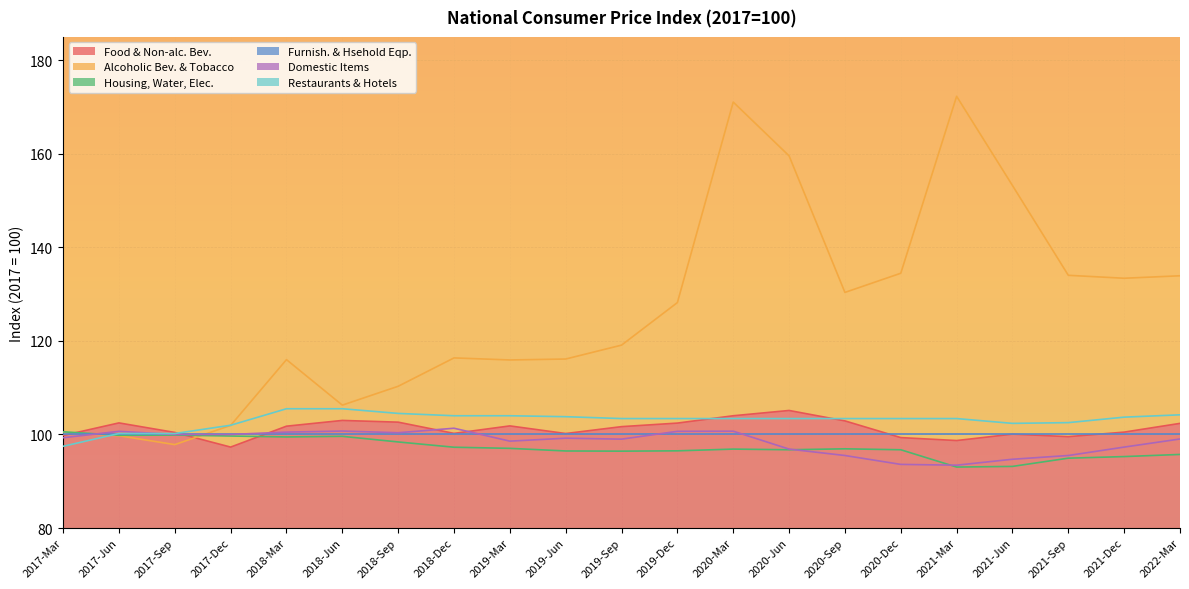

The Food & Non-alc. Bev. series shows 101.8 at 2019-Mar. True or false?

True